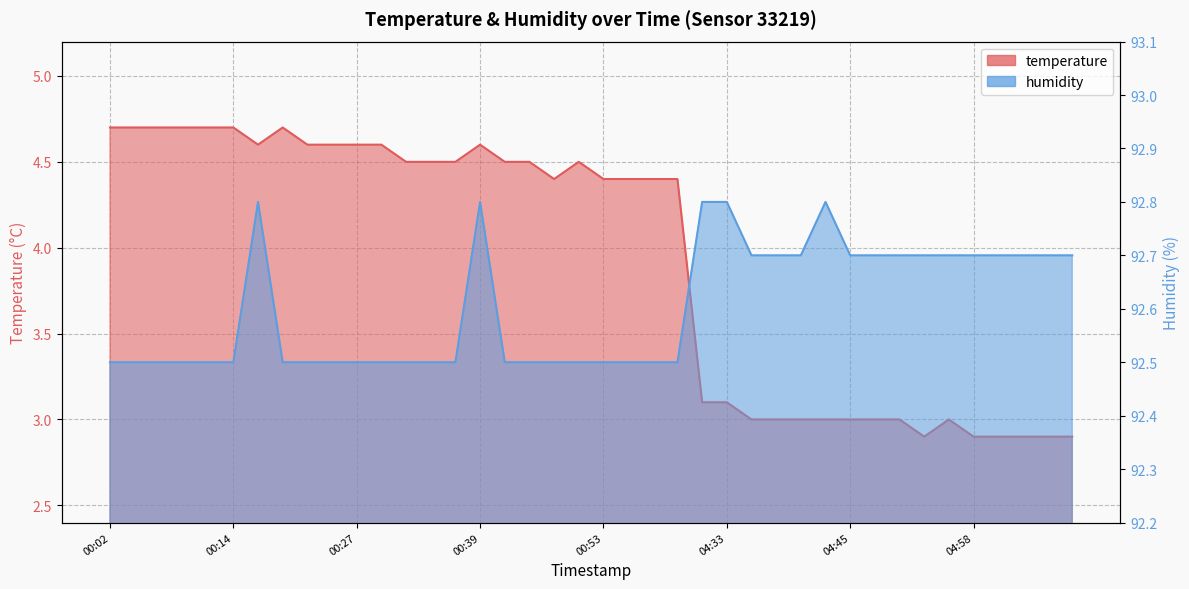

How many lines are shown in the chart?

2